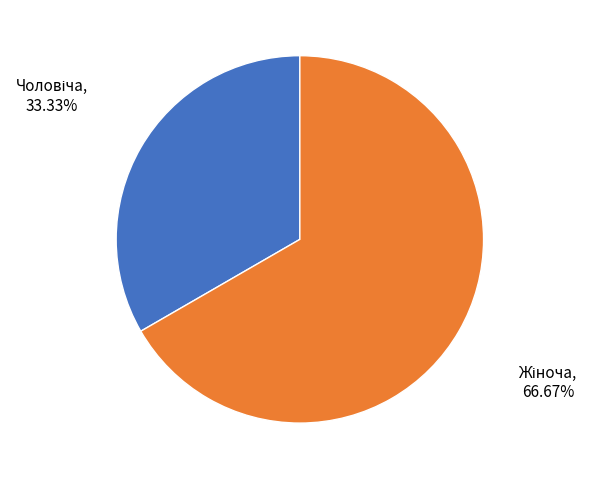

Is there a majority slice in this chart?

Yes